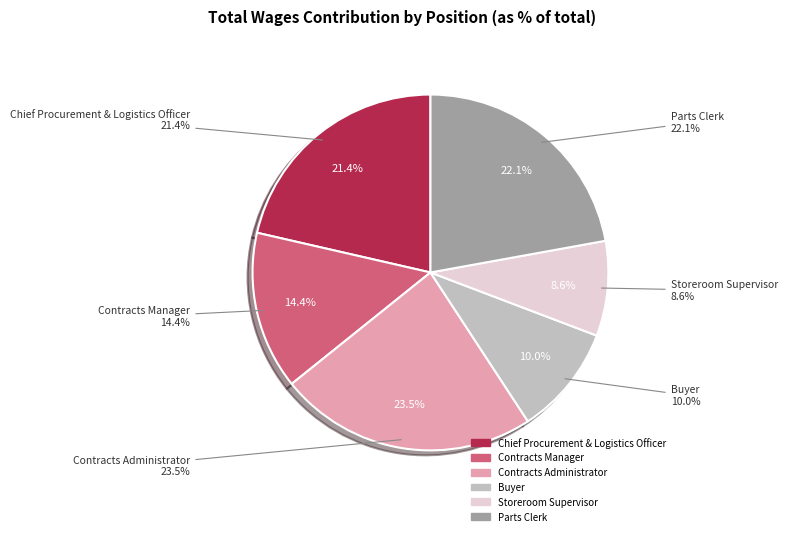

How many segments does this pie chart have?

6